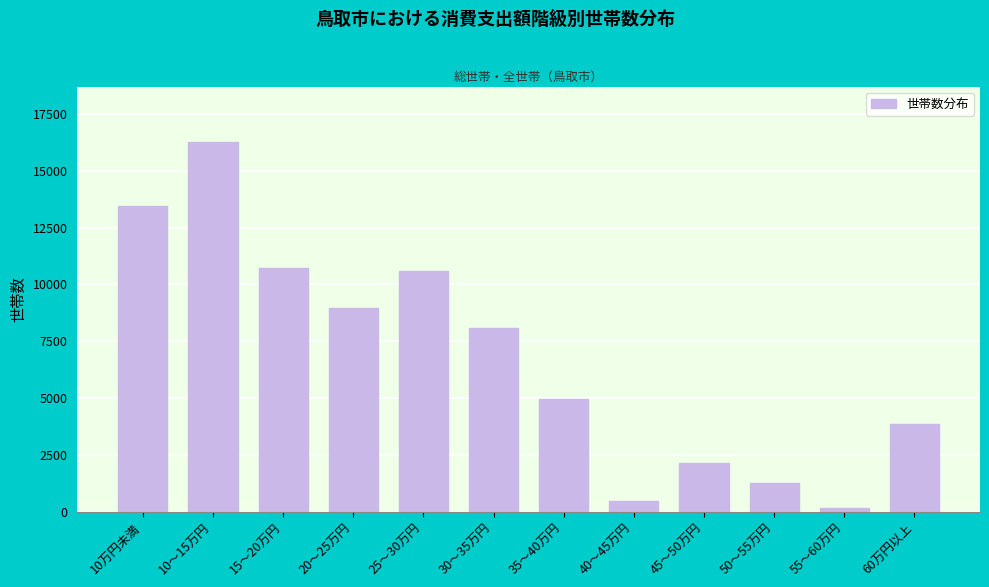

Reading right to left, what are all the values shown in this chart?

60万円以上=3841	55～60万円=146	50～55万円=1256	45～50万円=2162	40～45万円=488	35～40万円=4964	30～35万円=8098	25～30万円=10594	20～25万円=8943	15～20万円=10732	10～15万円=16261	10万円未満=13462